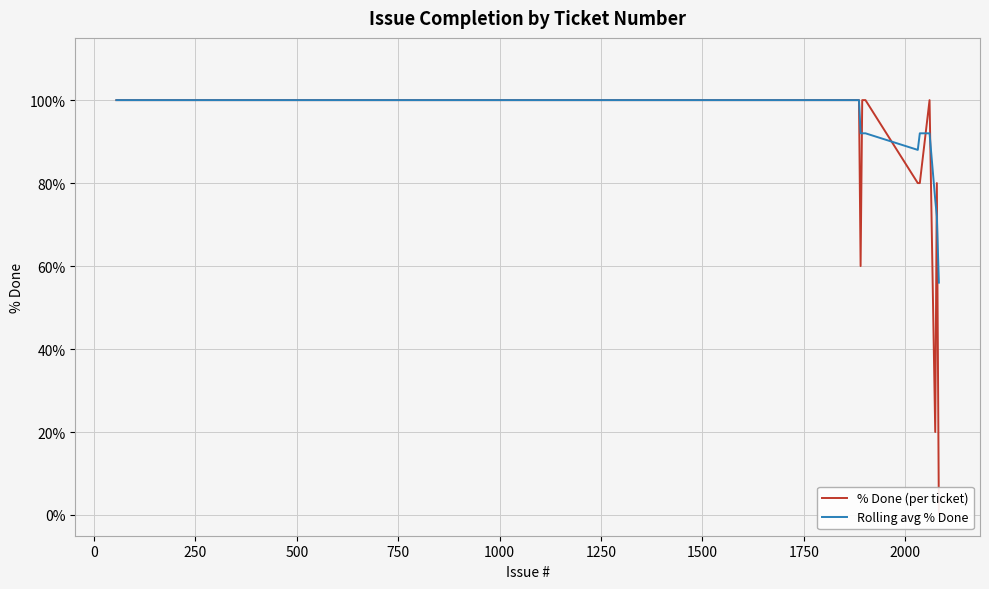

Is it true that % Done (per ticket) equals 144 at 28?

False